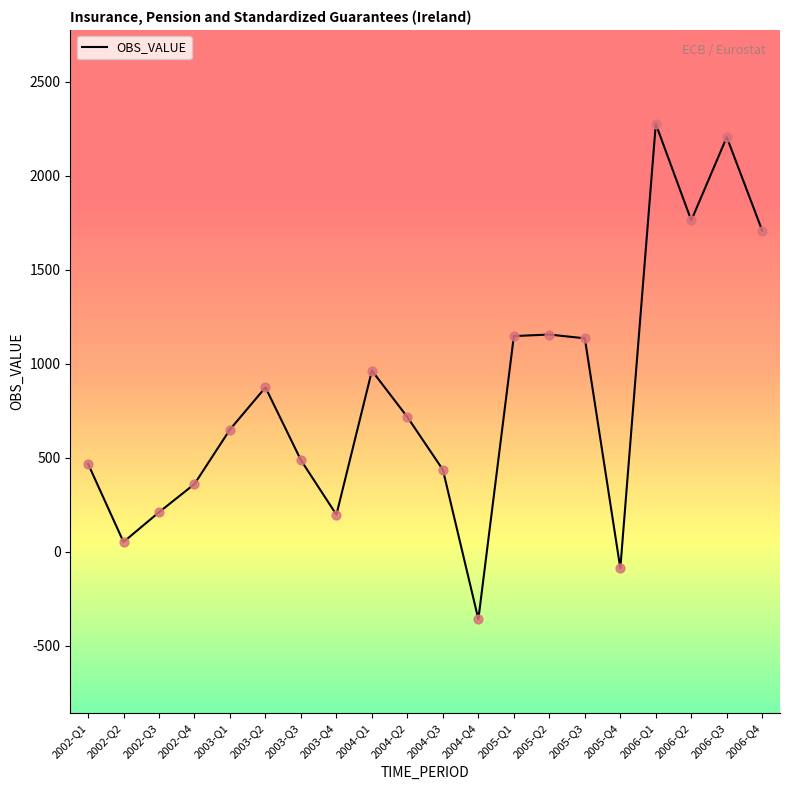

Which has a higher value, 2002-Q1 or 2004-Q3?

2002-Q1